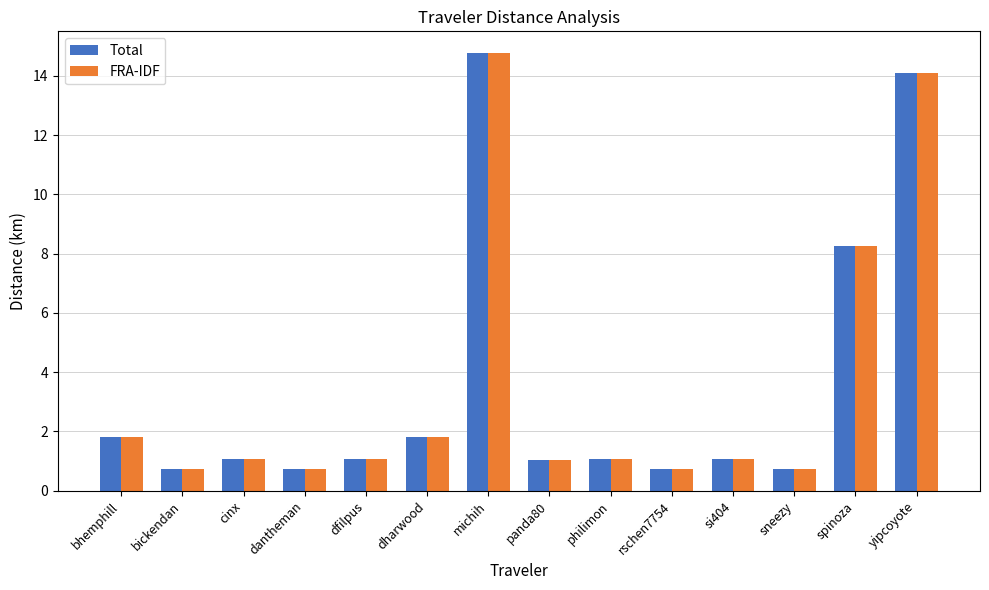

At which label does Total reach its peak?

michih